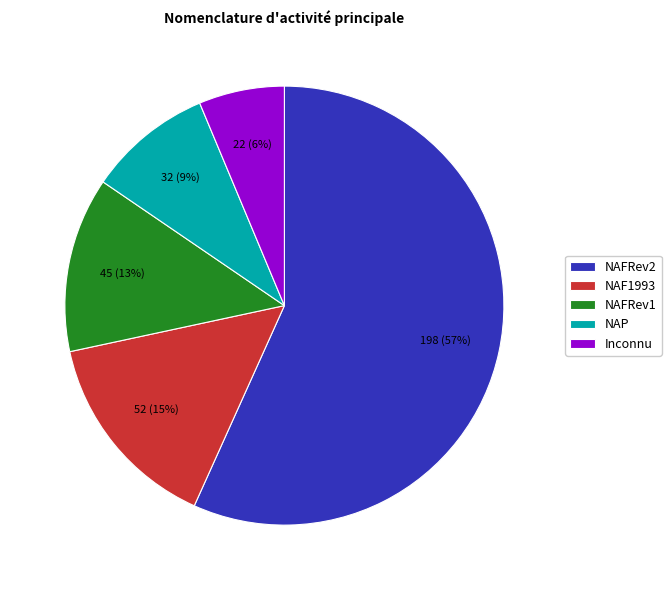

How many segments does this pie chart have?

5